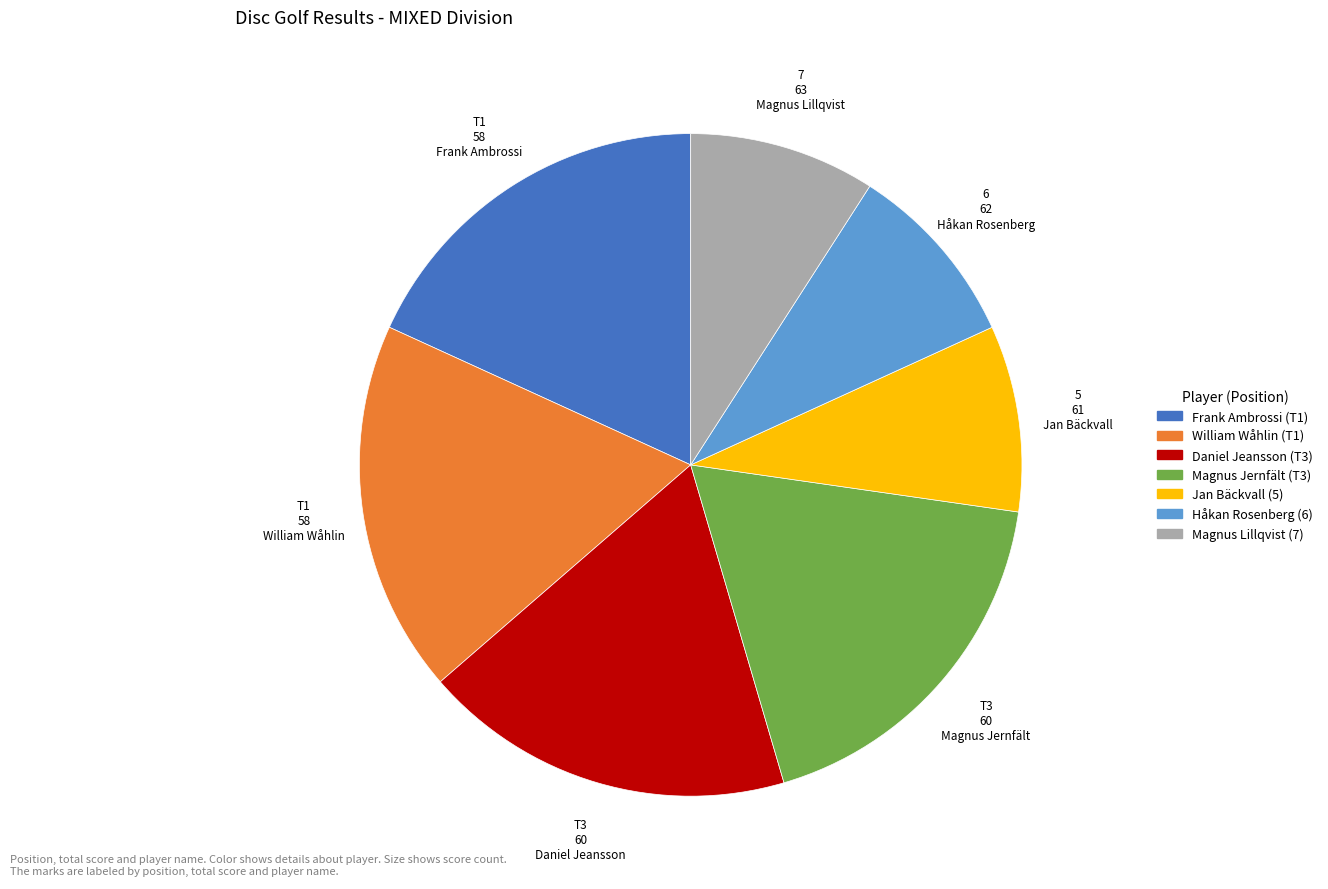

Does Daniel Jeansson (T3) account for over 50% of the chart?

No